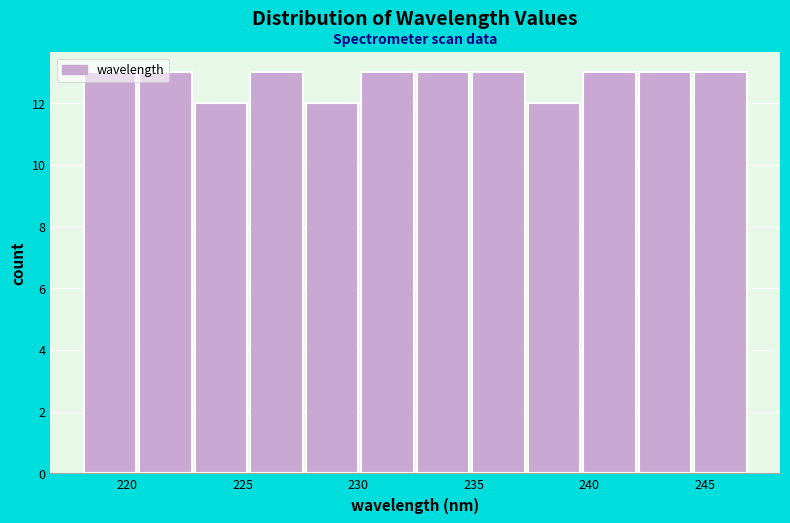

How tall is the bar that spans 225.5 to 227.5 on the x-axis? Neither the bar edges nor the heights are printed on the chart, so give them approximately, as read against the axes.

13